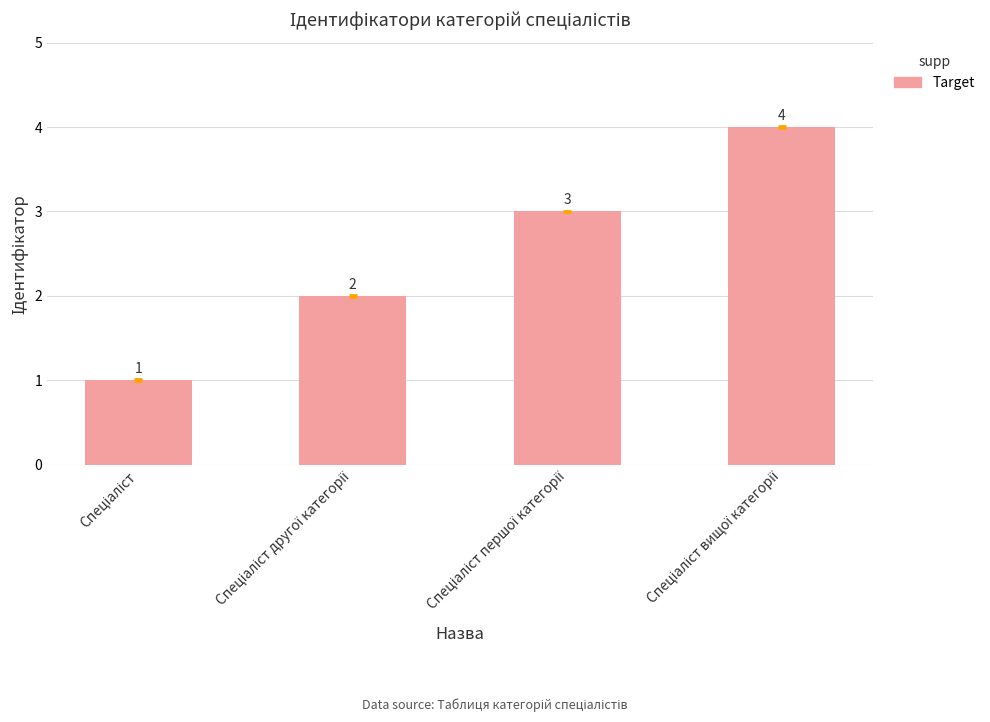

Count the number of categories in the chart.

4